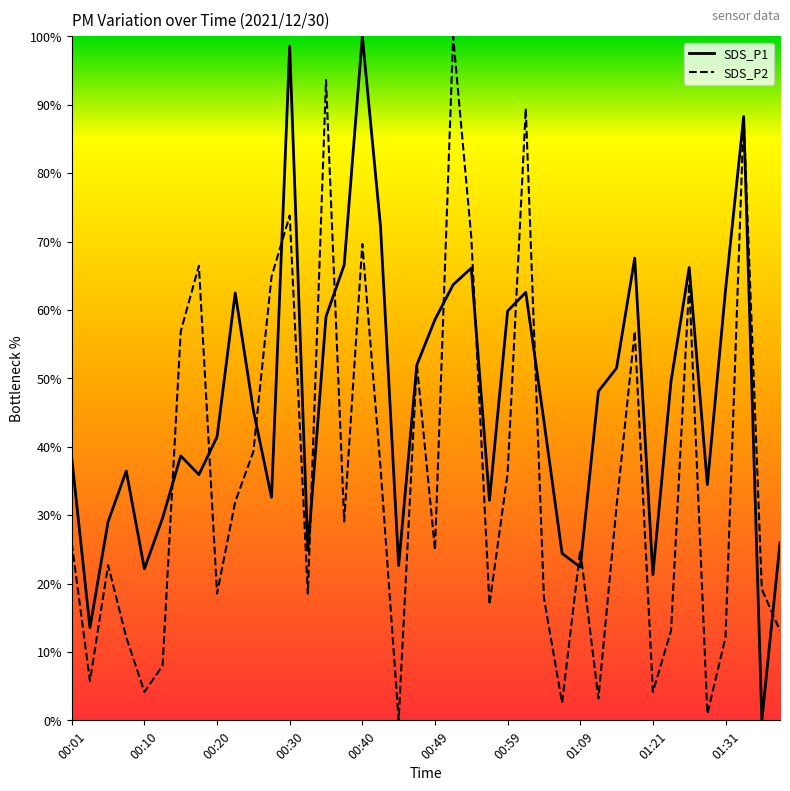

What is the maximum value shown in the chart?

100.0